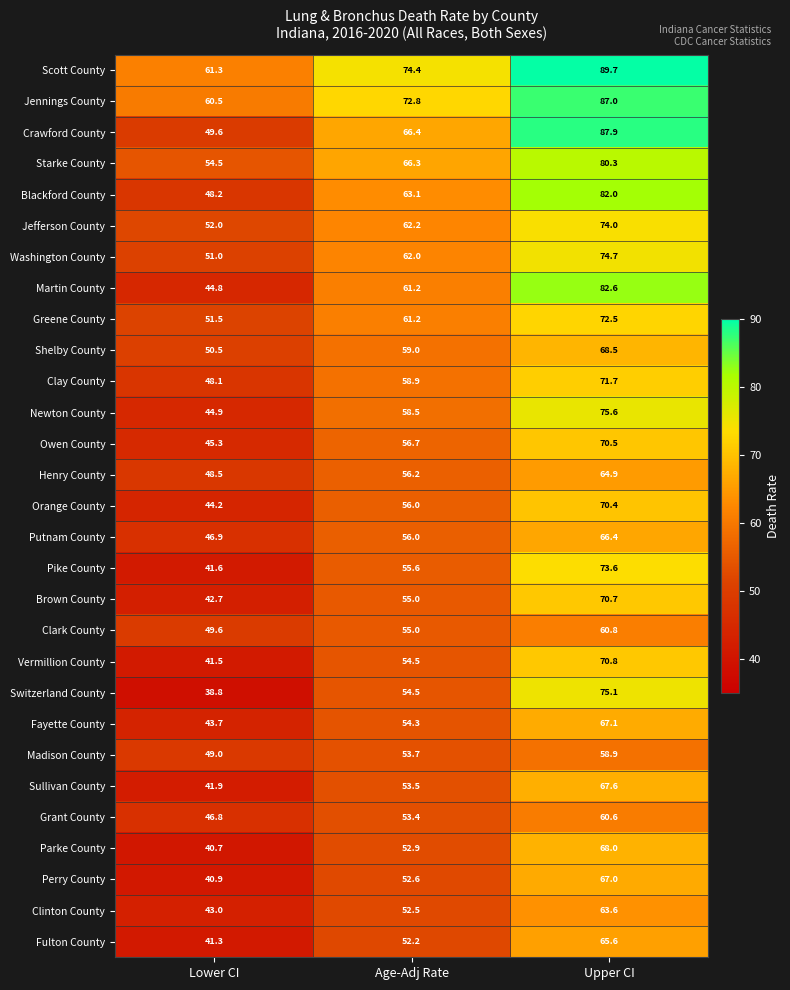

What is the difference between the Scott County values at Upper CI and Age-Adj Rate?

15.3